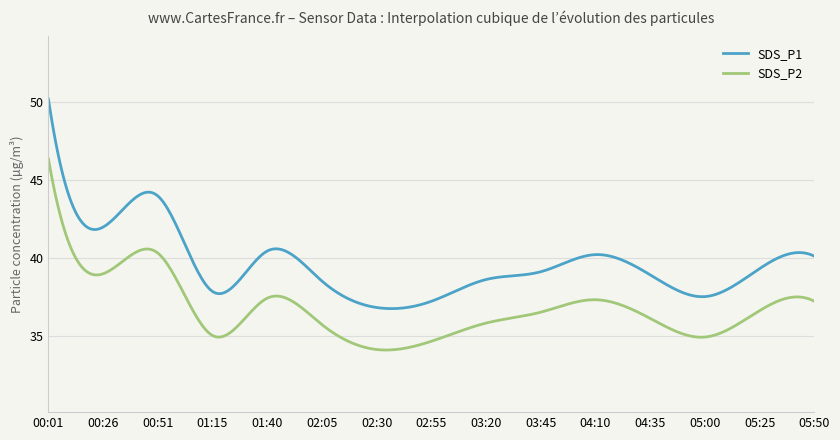

What is the sum of all SDS_P1 values?

15824.0